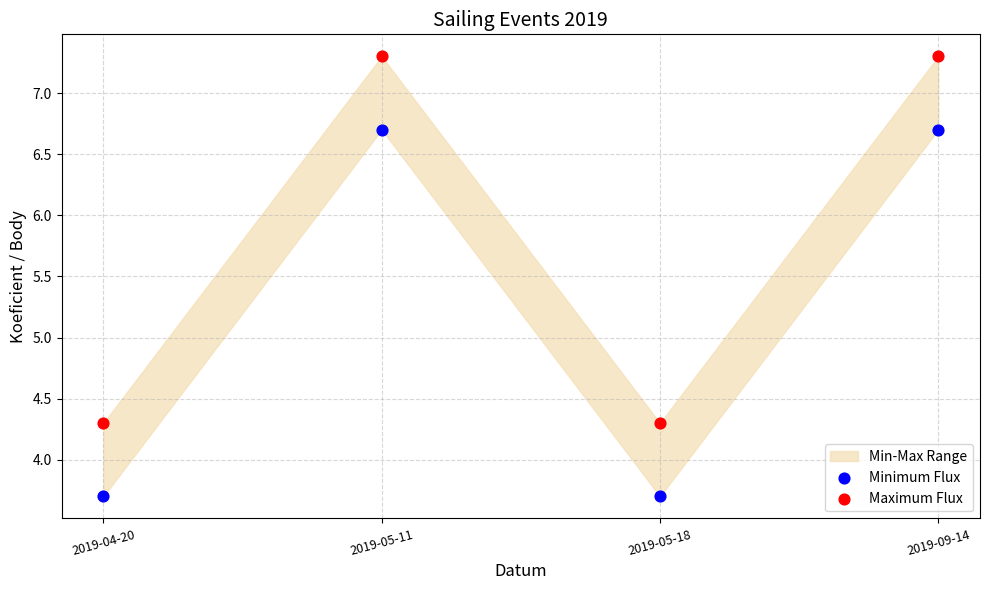

Across all data points, what is the average X value?

0.5